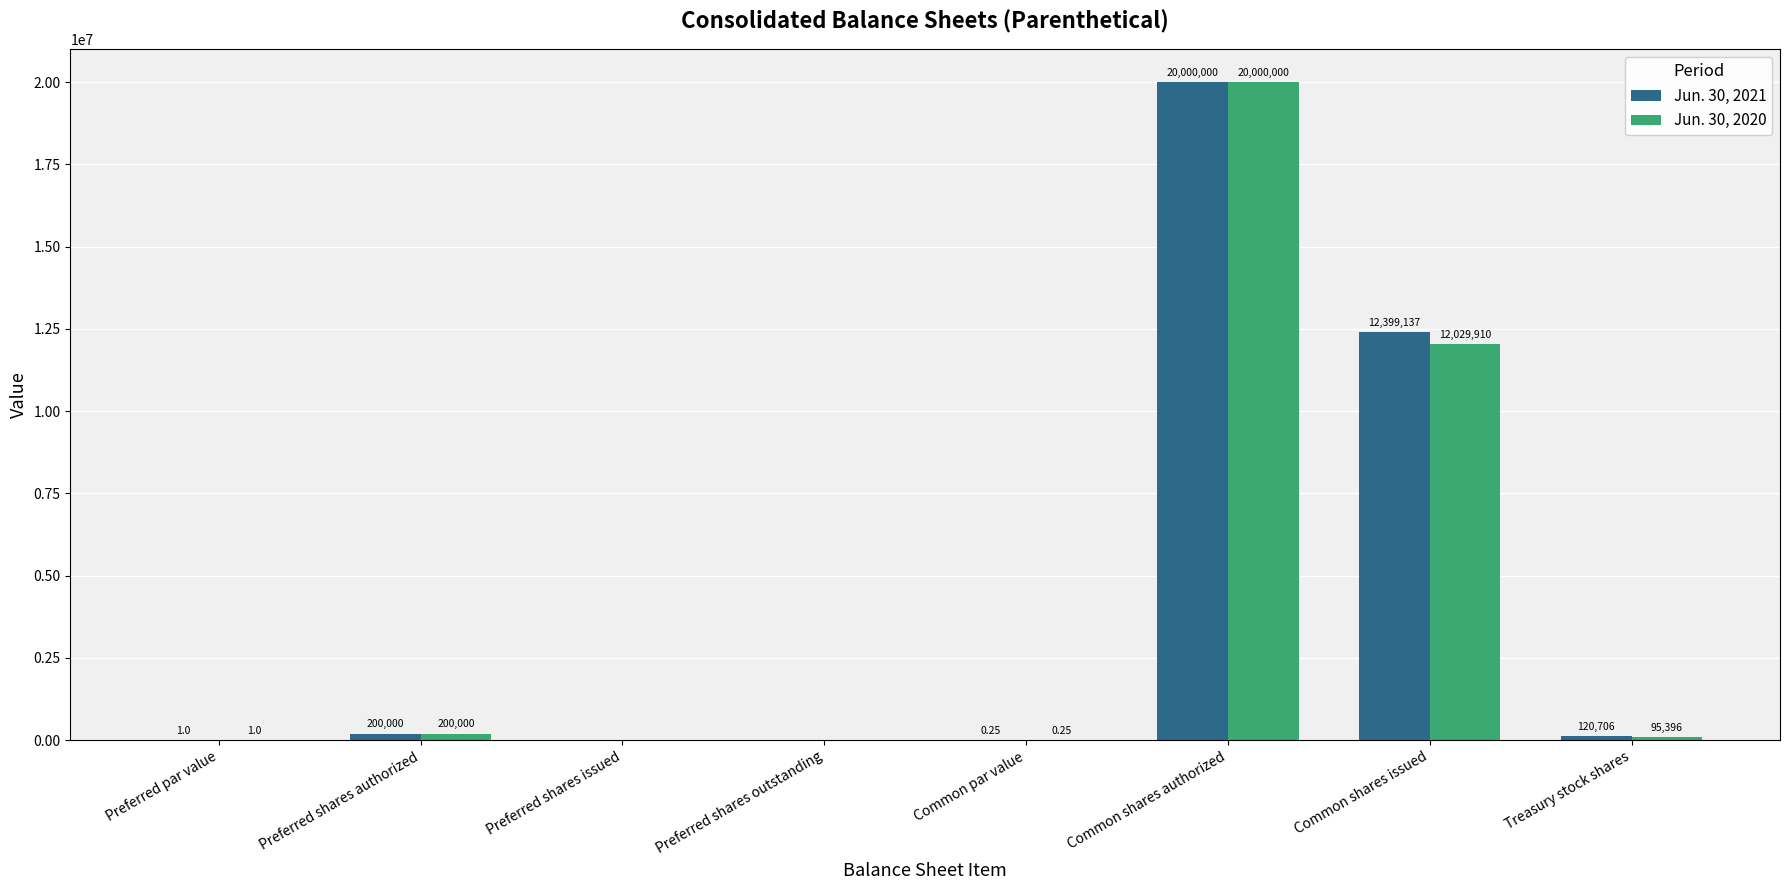

Which category has the highest value in the Jun. 30, 2021 series?

Common shares authorized